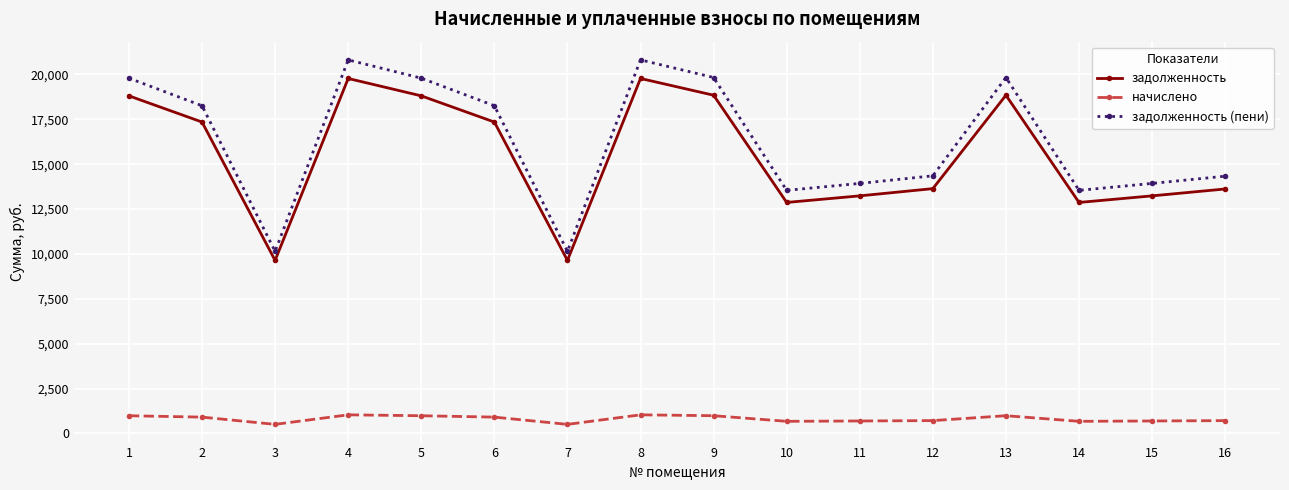

Between 10 and 11, which series saw the biggest shift?

задолженность (пени)